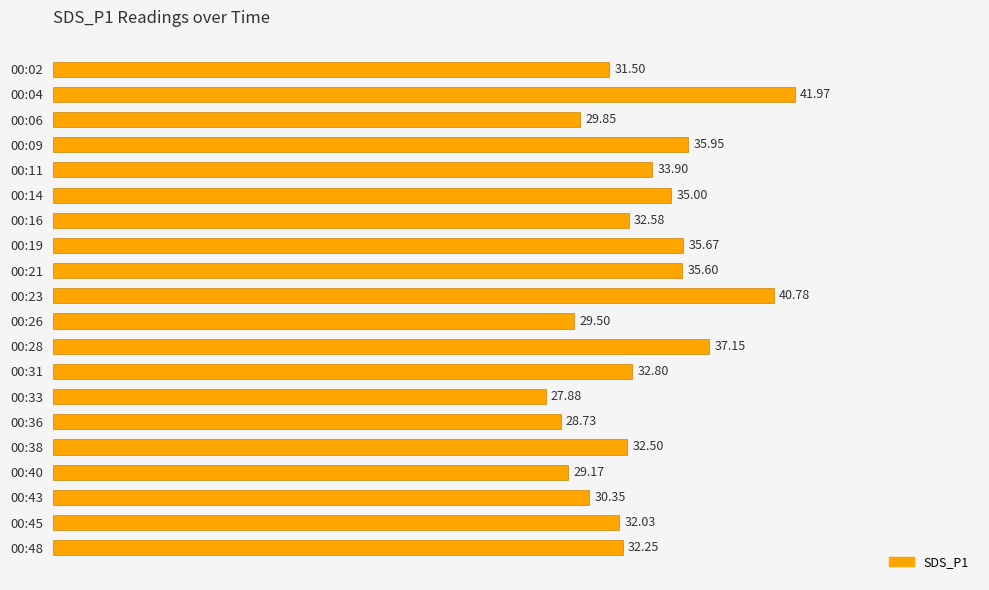

What is the average value?

33.3